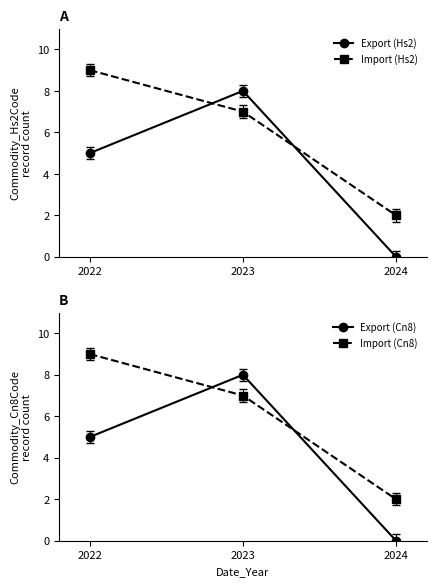

What is the maximum value for Import (Cn8)?

9